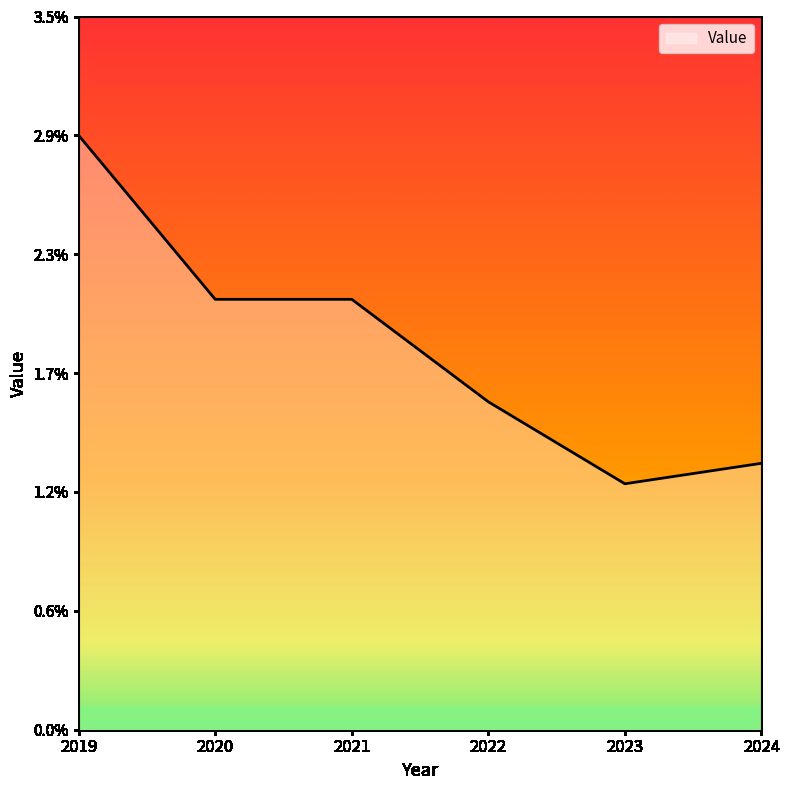

Does the chart display data point markers on the line(s)?

No